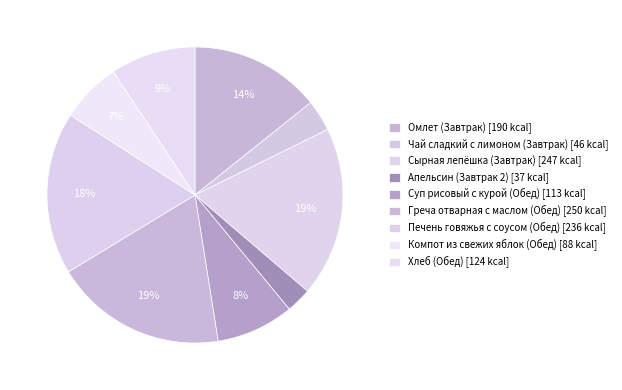

How many segments does this pie chart have?

9